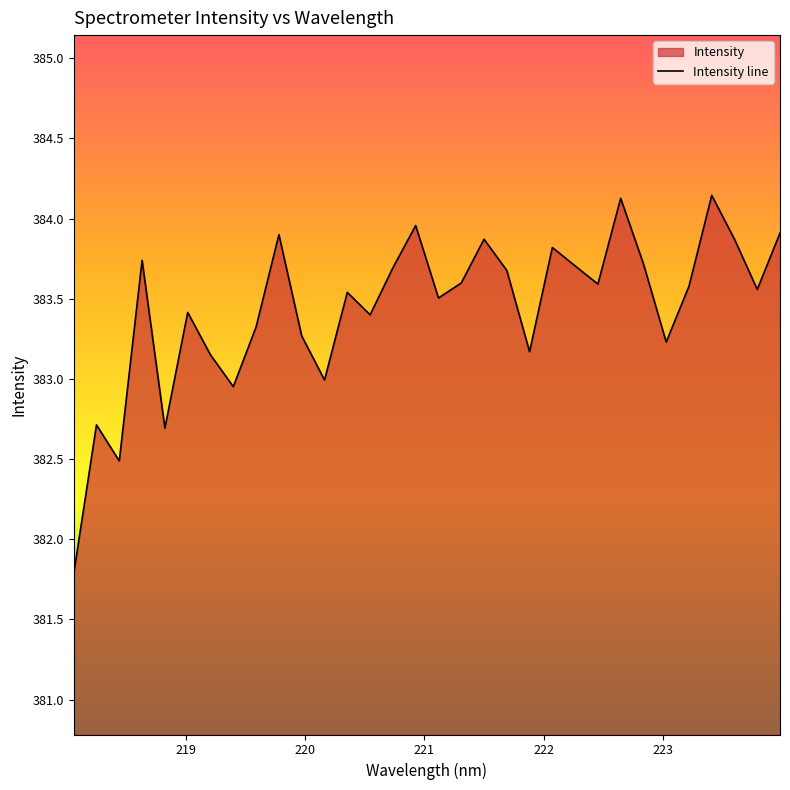

What is the sum of all values?

12270.1